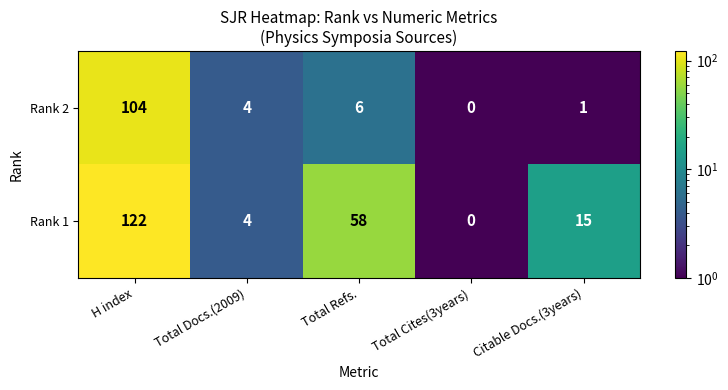

Reading left to right, extract all data points from this chart.

Rank 2: 104	4	6	0	1
Rank 1: 122	4	58	0	15